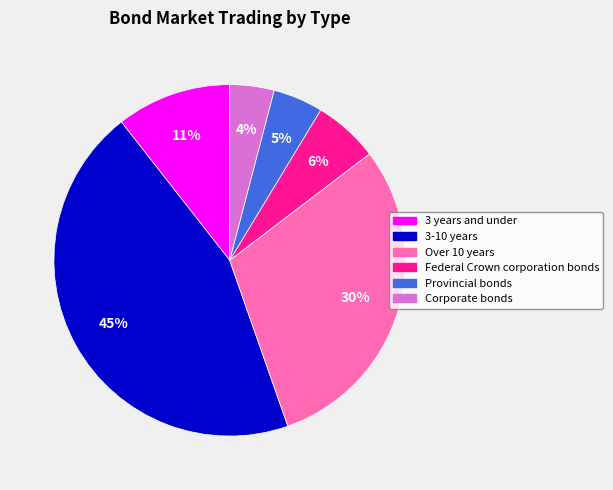

Rank the categories by value from lowest to highest.

Corporate bonds, Provincial bonds, Federal Crown corporation bonds, 3 years and under, Over 10 years, 3-10 years